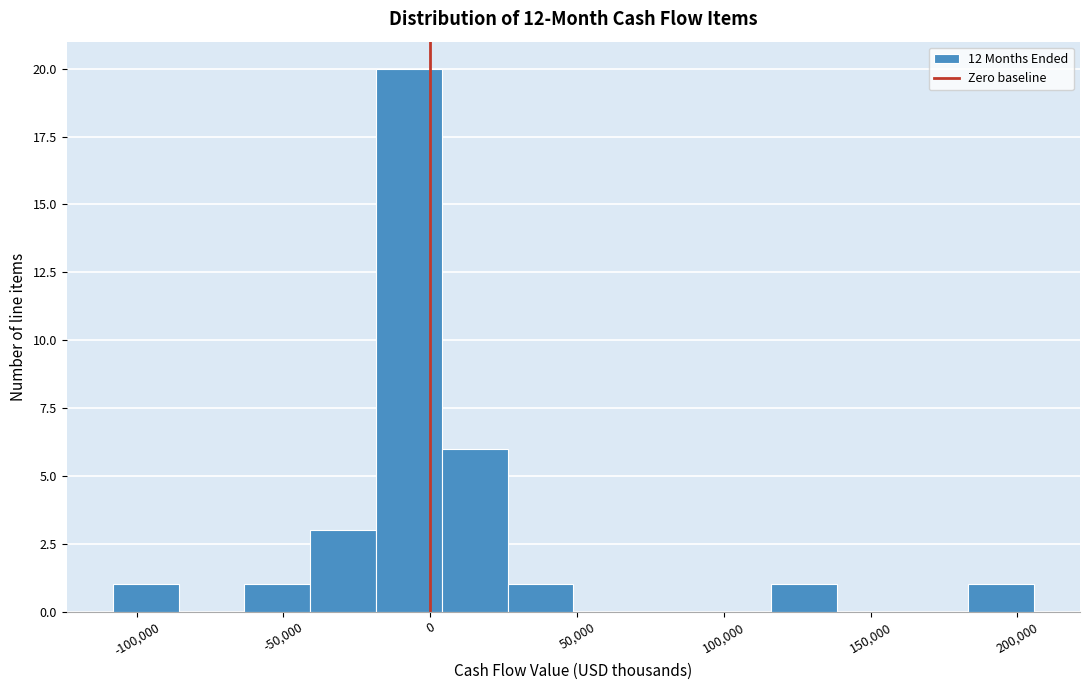

Reading left to right, transcribe this chart: for each bar, give the range it covers on the x-axis and its height. Neither the bar edges nor the heights are printed on the chart, so give them approximately, as read against the axes.

-110000 to -85000: 1
-85000 to -65000: 0
-65000 to -40000: 1
-40000 to -20000: 3
-20000 to 5000: 20
5000 to 25000: 6
25000 to 50000: 1
50000 to 70000: 0
70000 to 95000: 0
95000 to 115000: 0
115000 to 140000: 1
140000 to 160000: 0
160000 to 185000: 0
185000 to 205000: 1